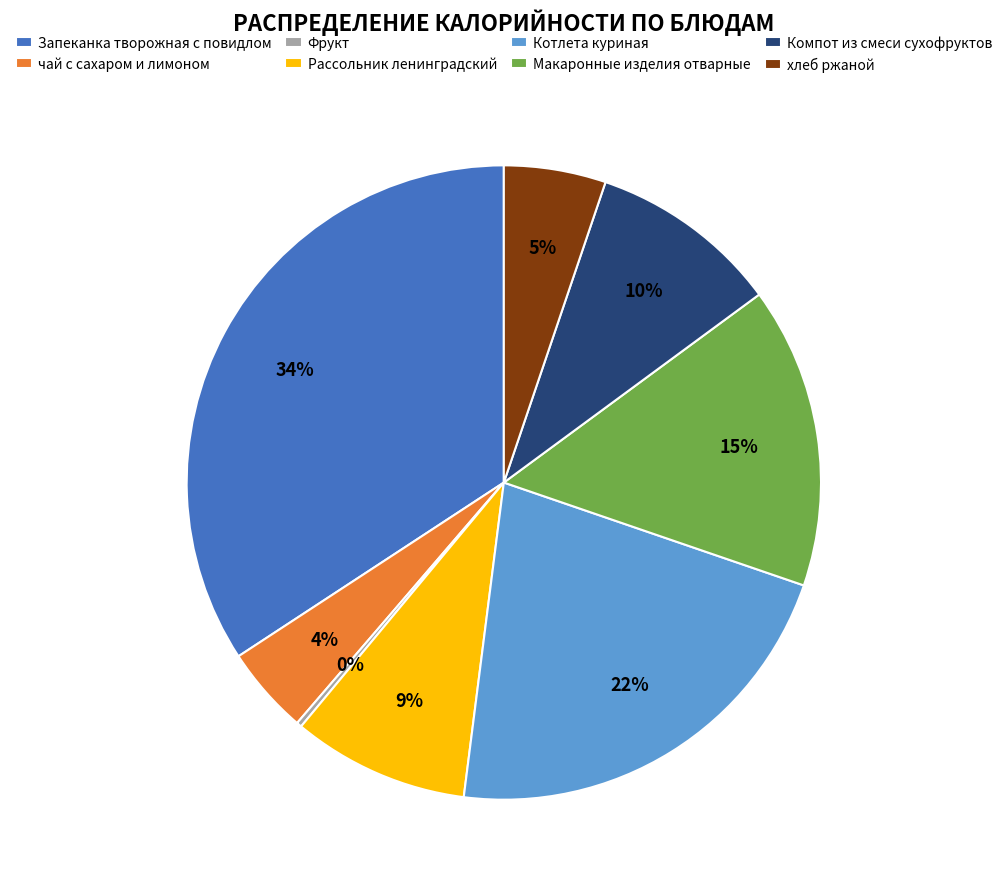

To the nearest percent, what is the average slice percentage?

12%